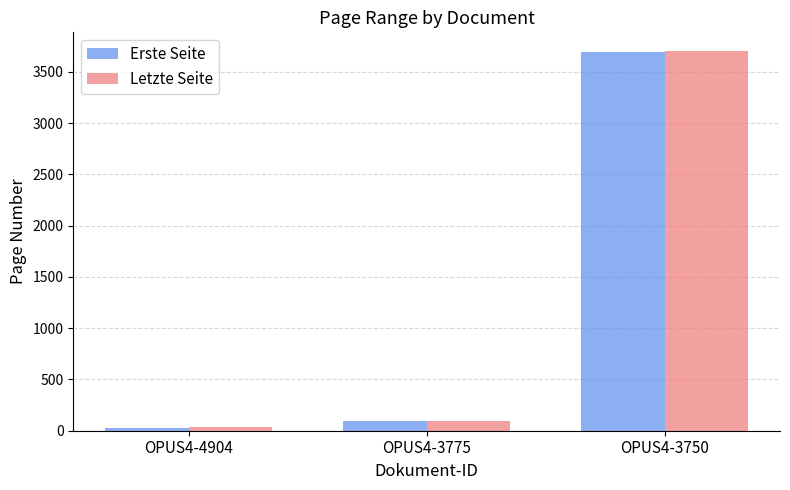

At which category does the chart reach its peak across all series?

OPUS4-3750